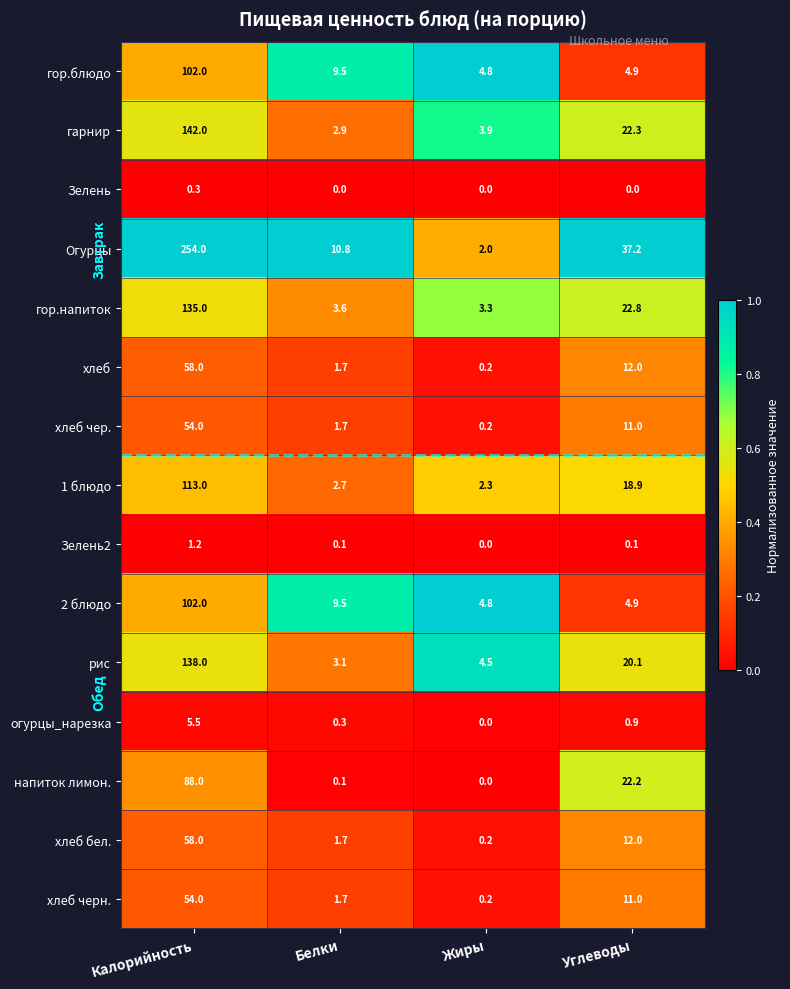

At which label does рис reach its peak?

Калорийность